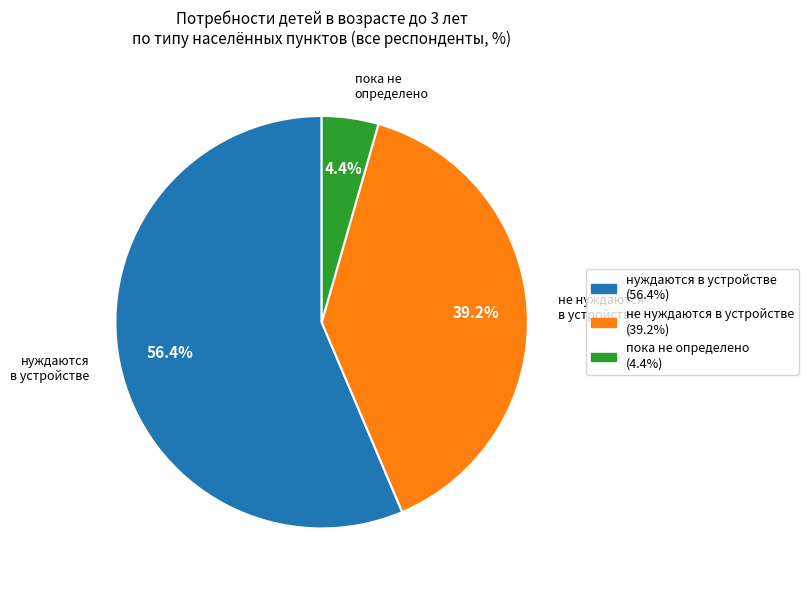

How many slices are in this pie chart?

3